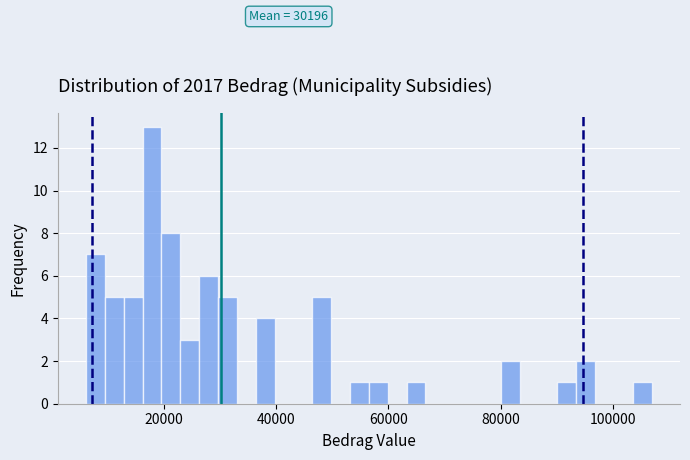

Read against the x-axis, roughly where is the centre of the tallest bar?

18000